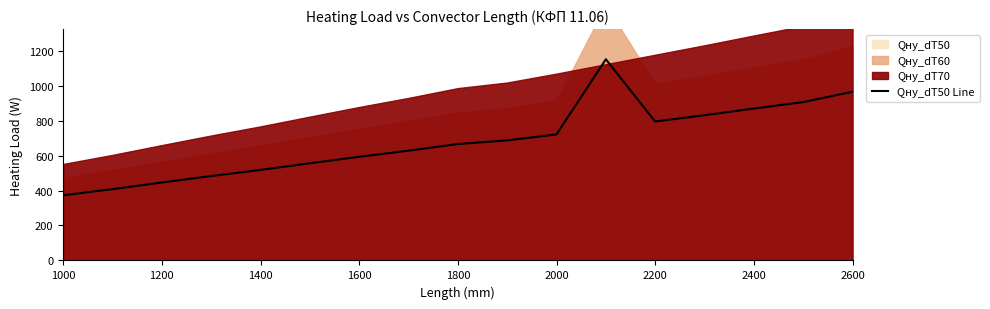

What is the maximum value for Qну_dT50 Line?

1151